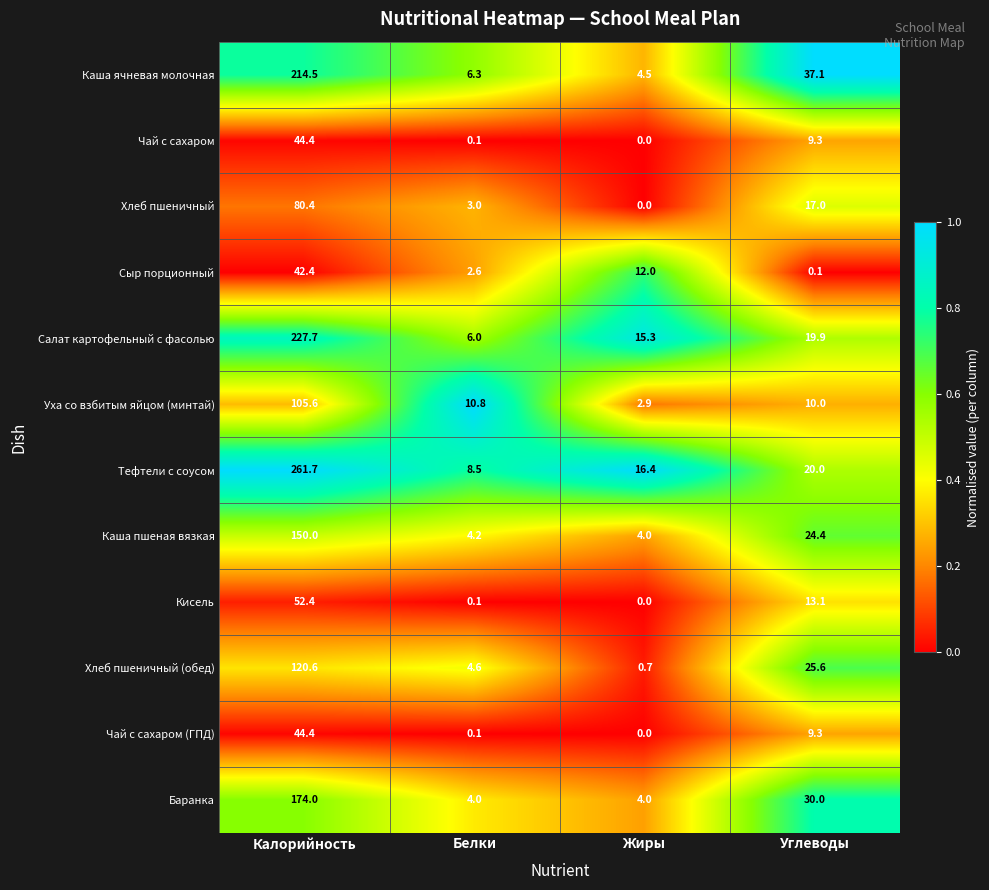

What is the sum of all Каша пшеная вязкая values?

182.6